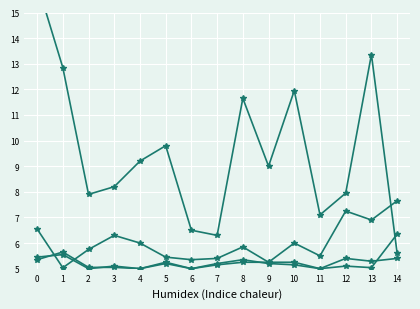

Where do Углеводы and Белки first cross each other?

0 and 1